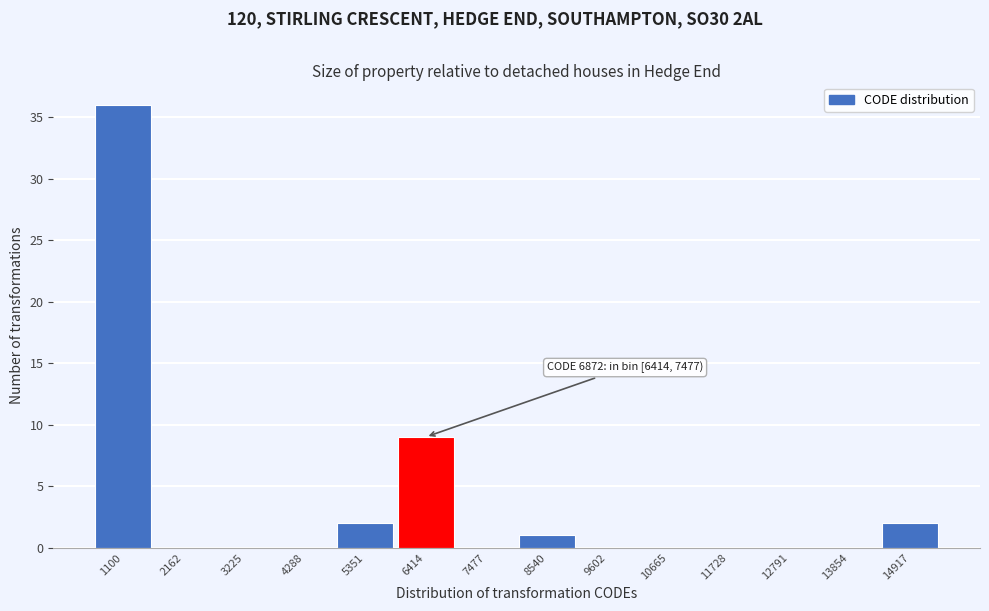

Reading left to right, list all the values displayed in this chart.

1100=36	2162=0	3225=0	4288=0	5351=2	6414=9	7477=0	8540=1	9602=0	10665=0	11728=0	12791=0	13854=0	14917=2